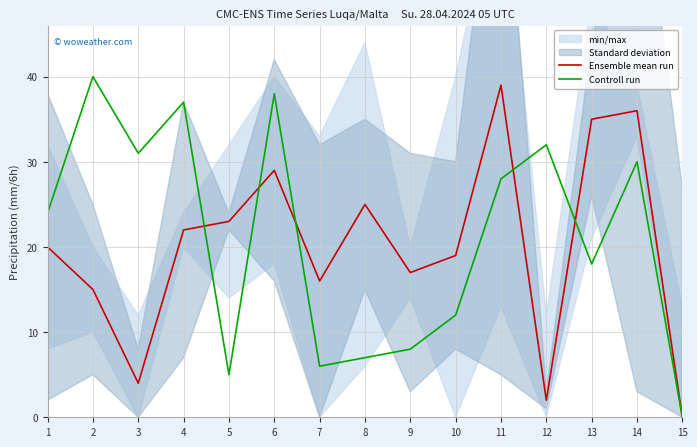

Where is the first local minimum for Ensemble mean run?

3